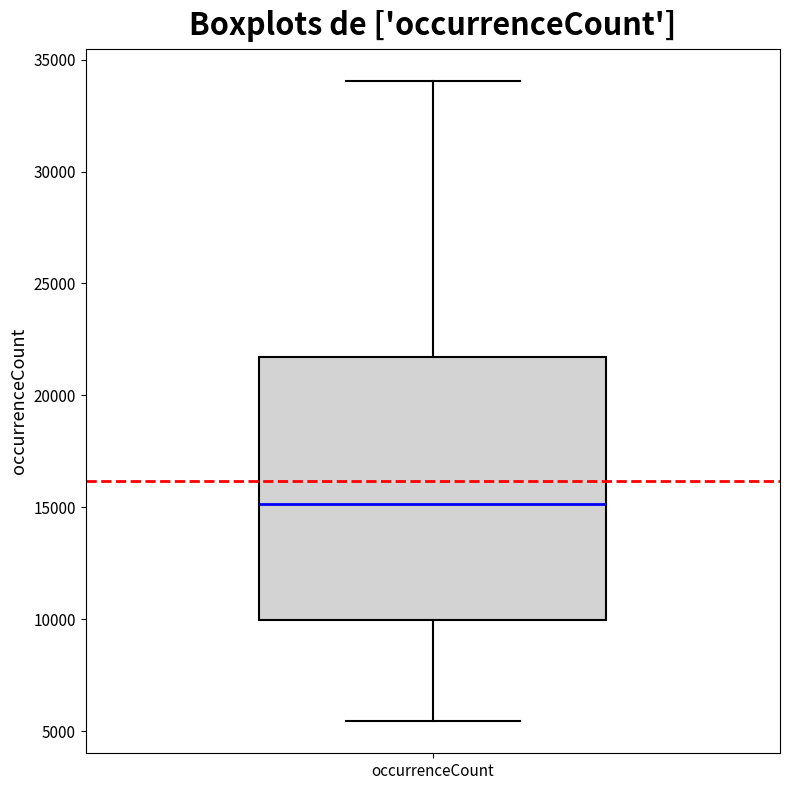

Read this box plot against the y-axis: the position of the median line, the range covered by the box, and the ends of both whiskers. The values are not printed on the chart, so give them approximately, as read against the axis.

median 15000, box 10000 to 21500, whiskers 5500 to 34000